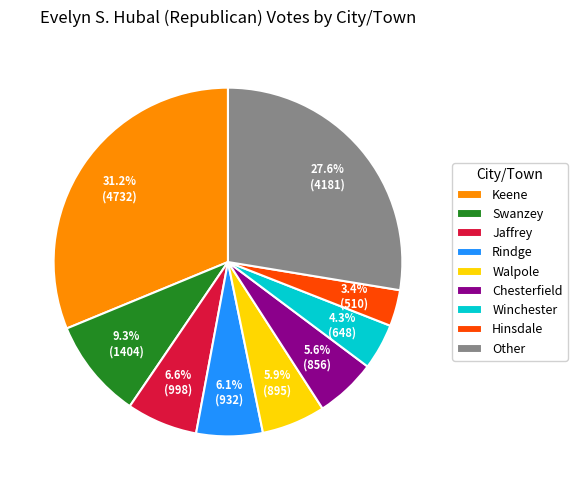

Which category has the smallest portion of the pie?

Hinsdale